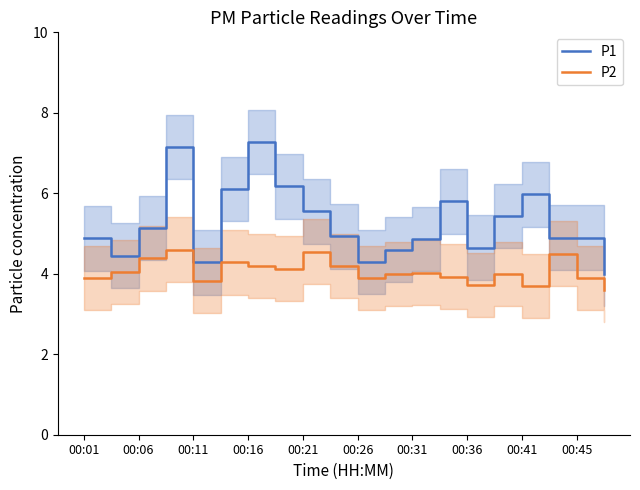

Rank the series by their average value, from lowest to highest.

P2, P1